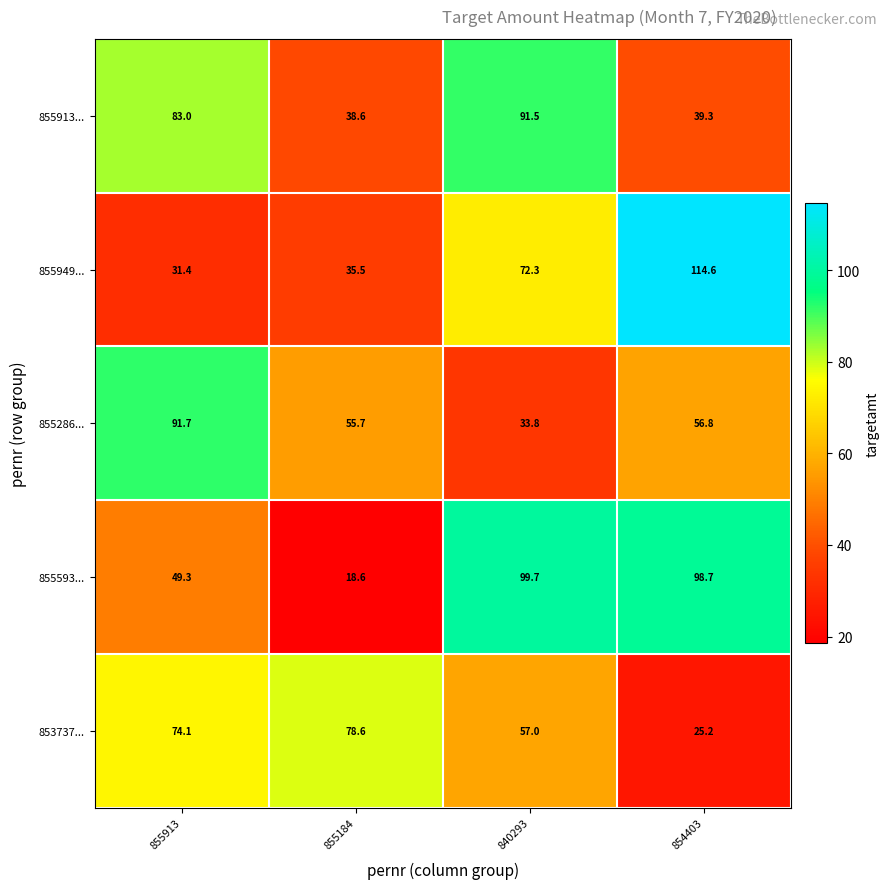

What is the maximum value for 855593...?

99.7